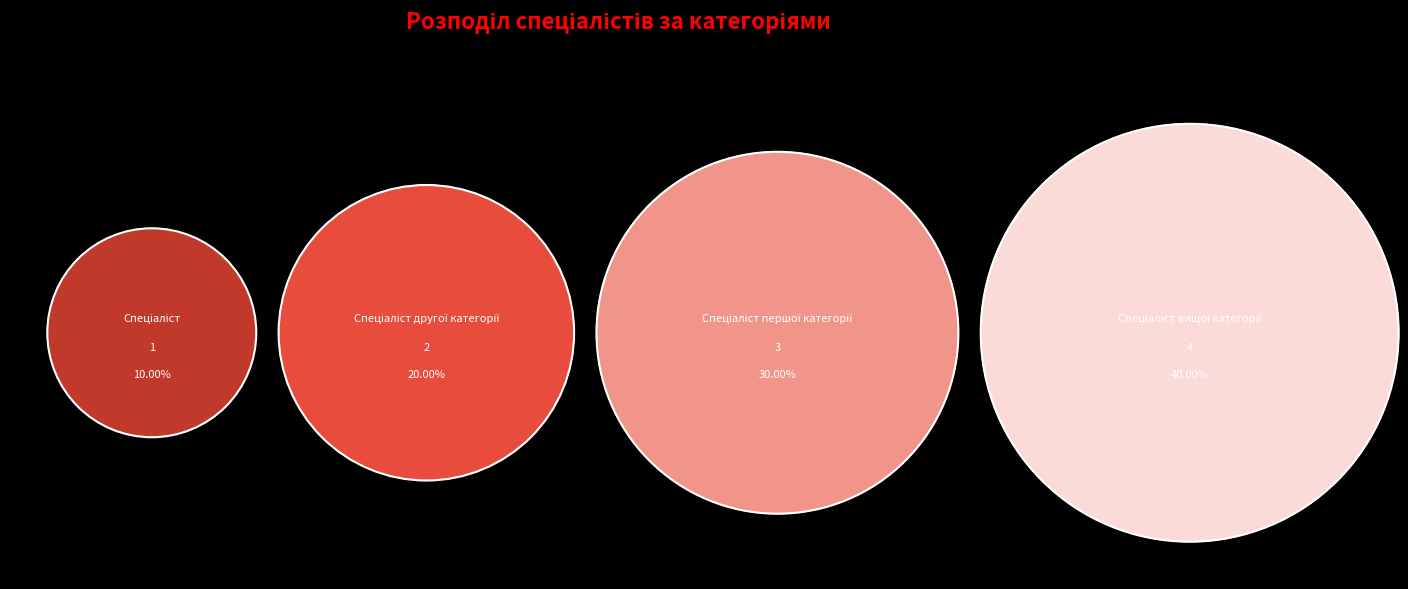

Combined, what portion of the pie is Спеціаліст першої категорії and Спеціаліст другої категорії?

50.0%